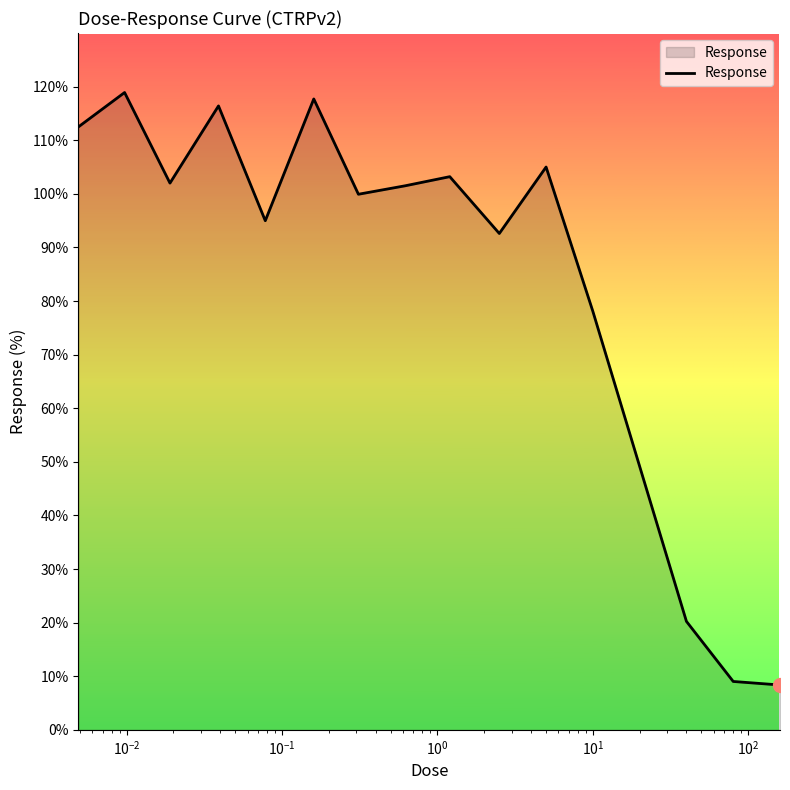

Count the number of data series in this chart.

1